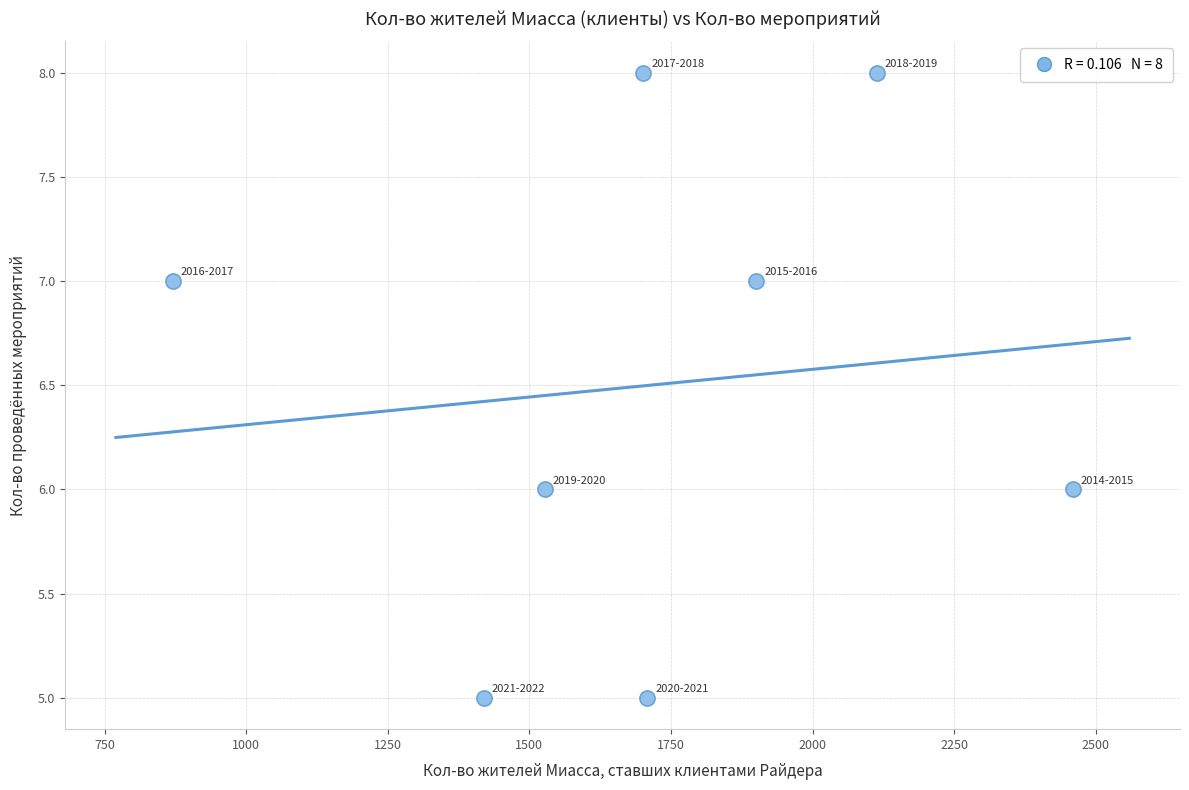

What is the average X value?

1712